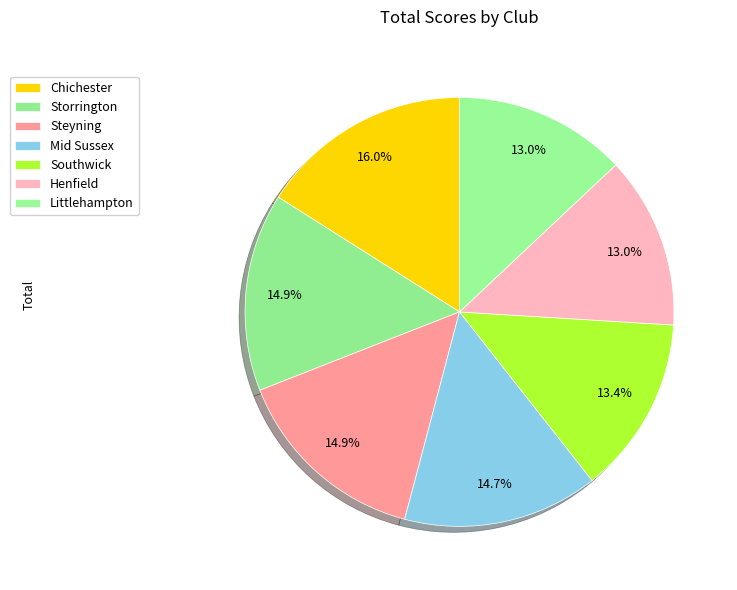

Count the number of slices in the pie.

7